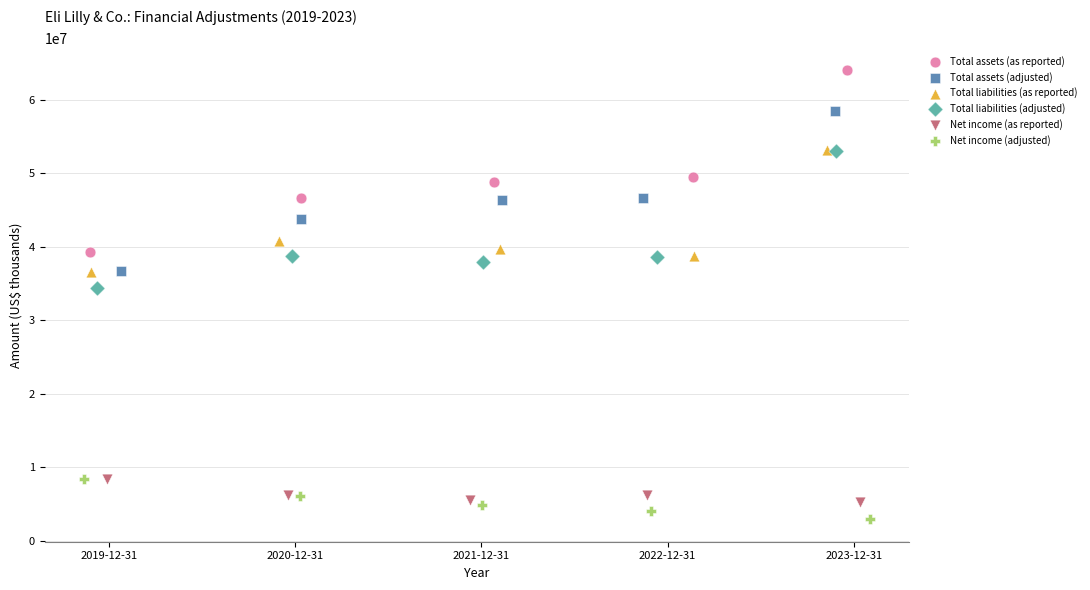

Which series has the largest Y range (max minus min)?

Total assets (as reported)